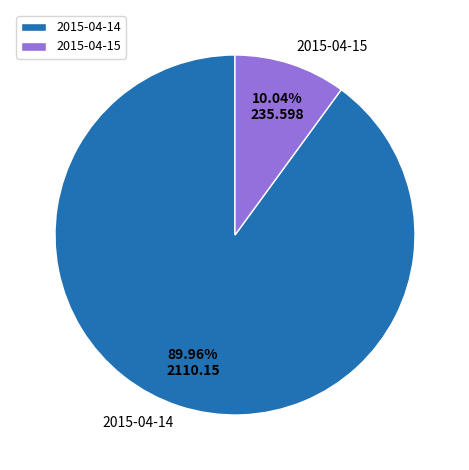

To the nearest percent, what percentage of the pie is 2015-04-15?

10%